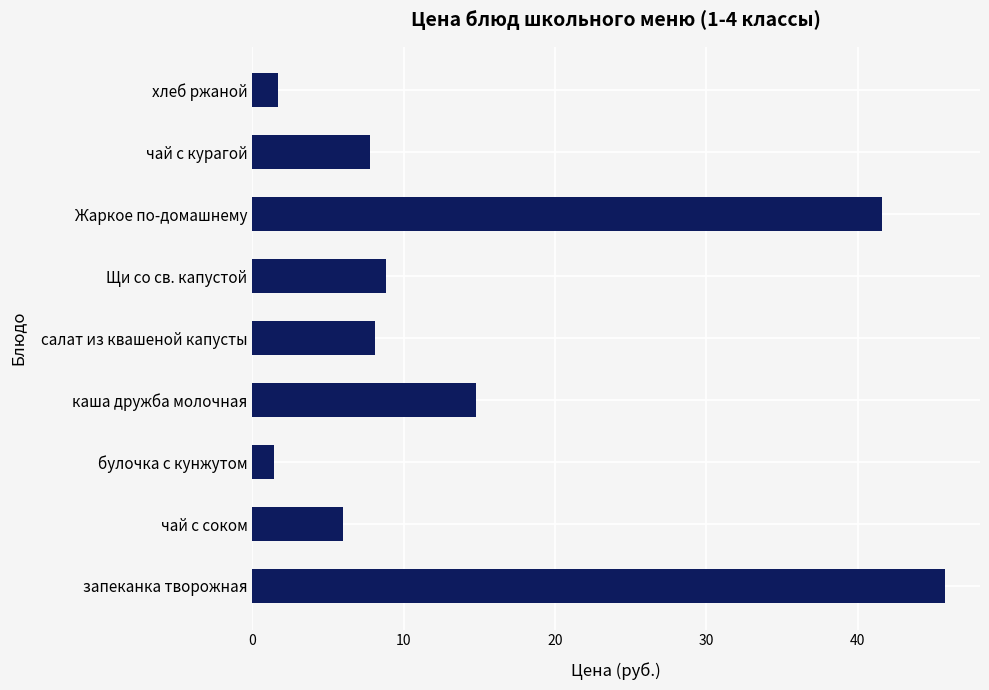

Reading bottom to top, extract all data points from this chart.

запеканка творожная=45.8	чай с соком=6.0	булочка с кунжутом=1.4	каша дружба молочная=14.8	салат из квашеной капусты=8.1	Щи со св. капустой=8.8	Жаркое по-домашнему=41.6	чай с курагой=7.8	хлеб ржаной=1.7